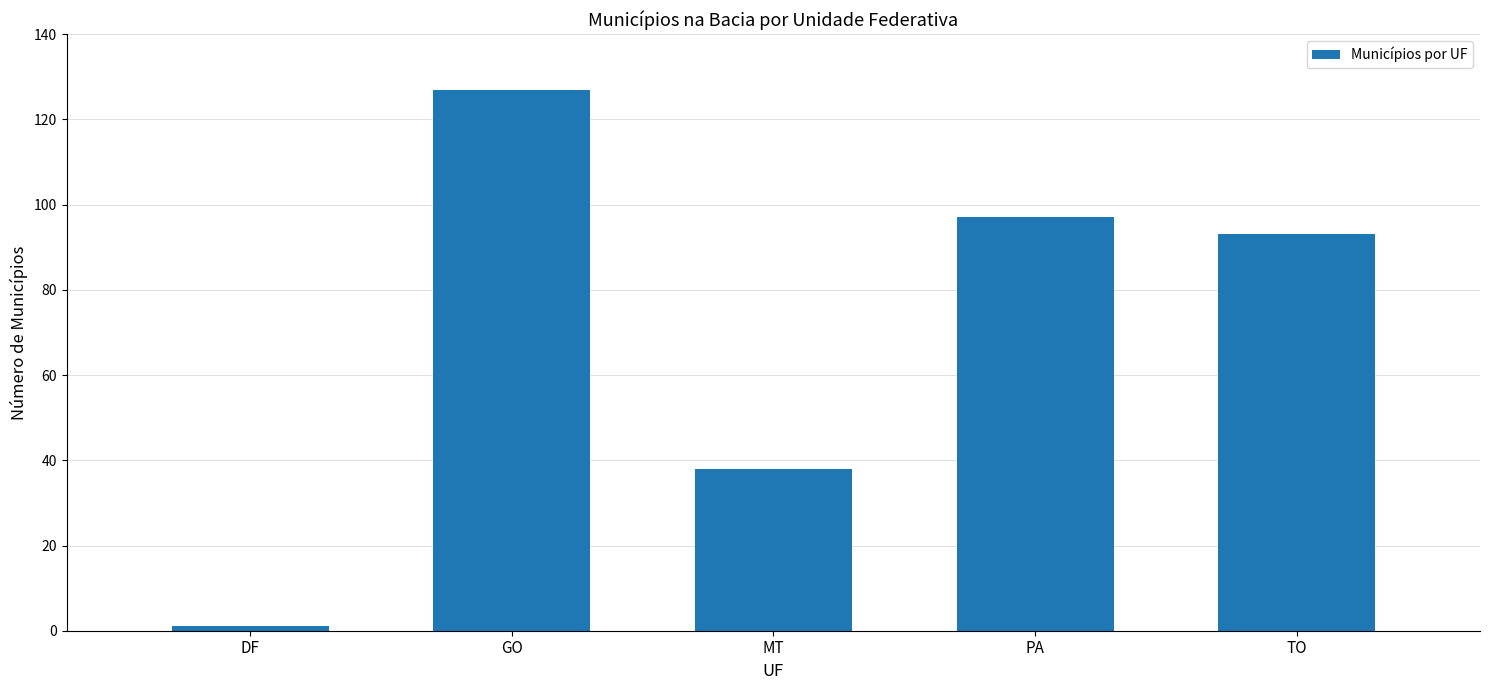

The value at GO is 51. True or false?

False